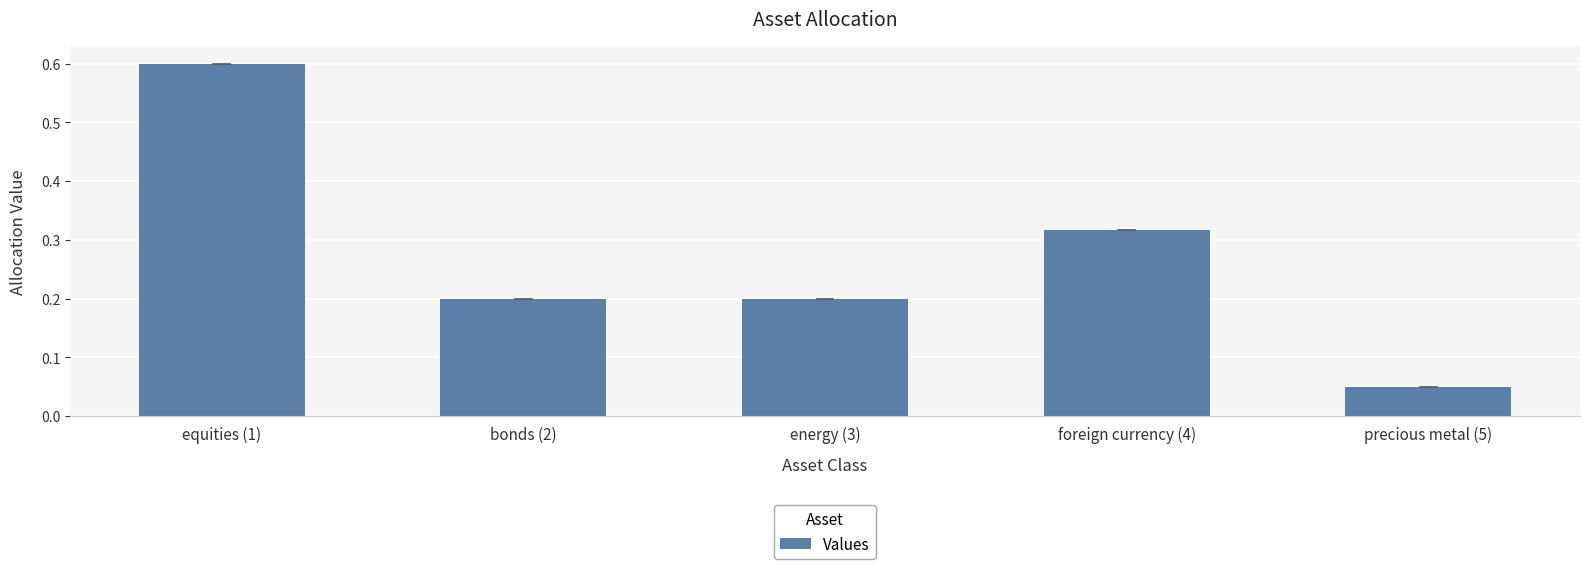

Does the chart contain stacked bars?

No